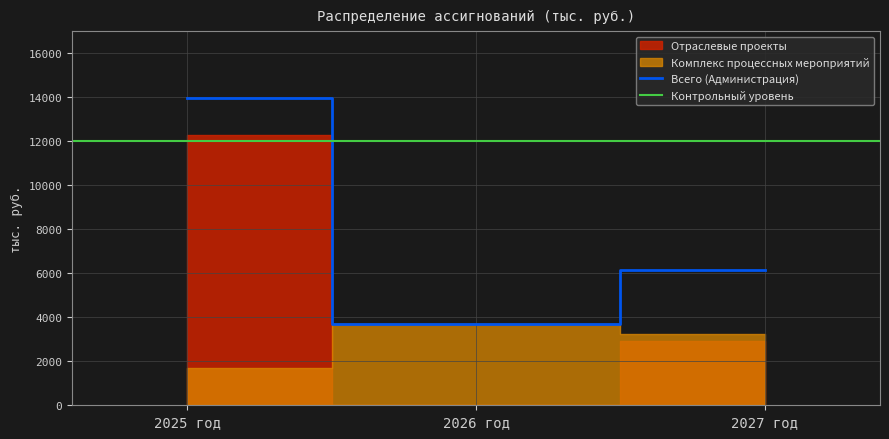

List the labels in order of Комплекс процессных мероприятий value, largest first.

2026 год, 2027 год, 2025 год